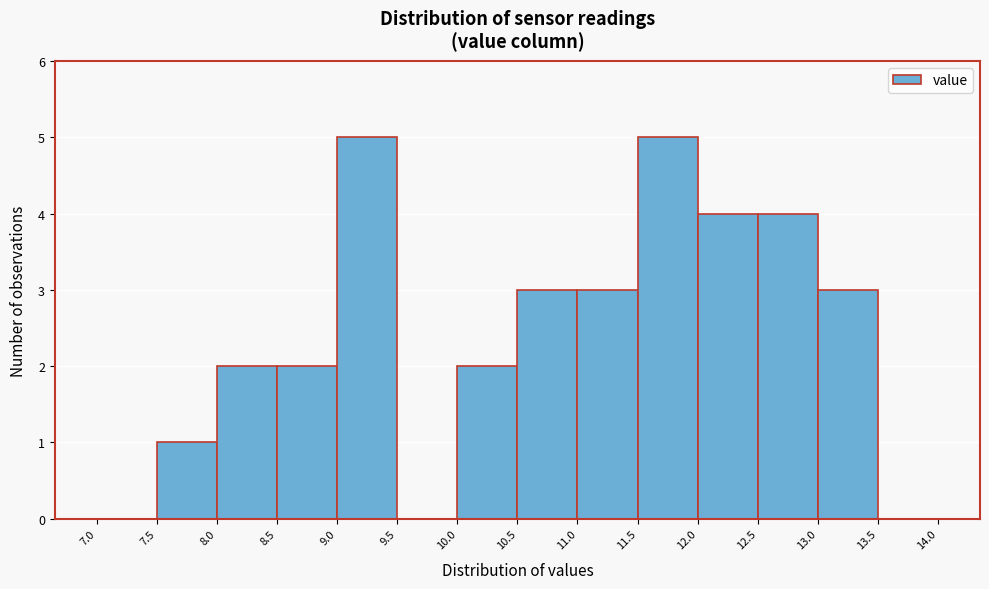

Reading left to right, list every bar in this chart as the range it spans on the x-axis followed by its height. The values are not printed on the chart, so give them approximately, as read against the axis.

7.0 to 7.5: 0
7.5 to 8.0: 1
8.0 to 8.5: 2
8.5 to 9.0: 2
9.0 to 9.5: 5
9.5 to 10.0: 0
10.0 to 10.5: 2
10.5 to 11.0: 3
11.0 to 11.5: 3
11.5 to 12.0: 5
12.0 to 12.5: 4
12.5 to 13.0: 4
13.0 to 13.5: 3
13.5 to 14.0: 0